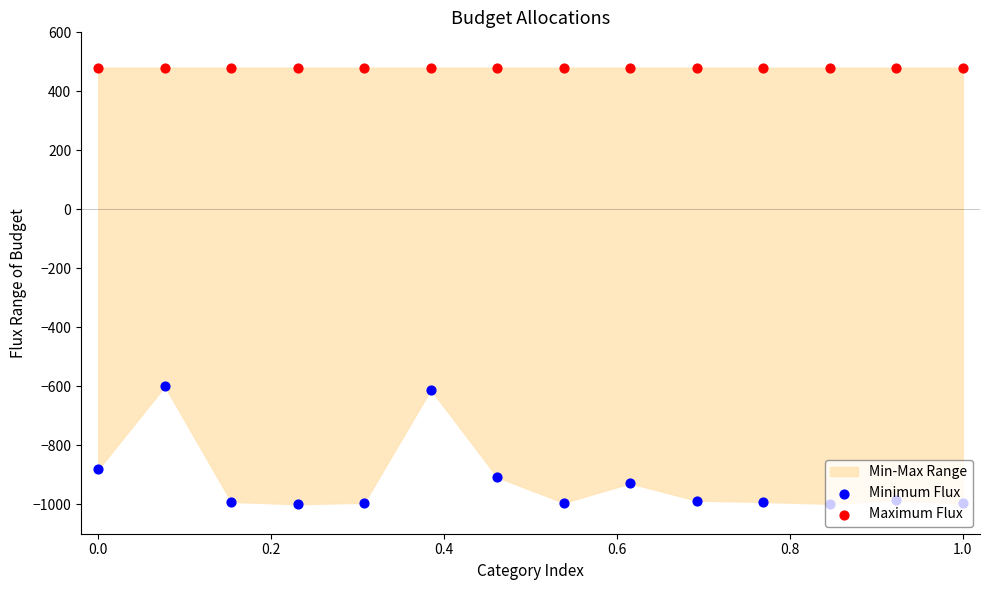

Which series has the largest total across all categories?

Maximum Flux